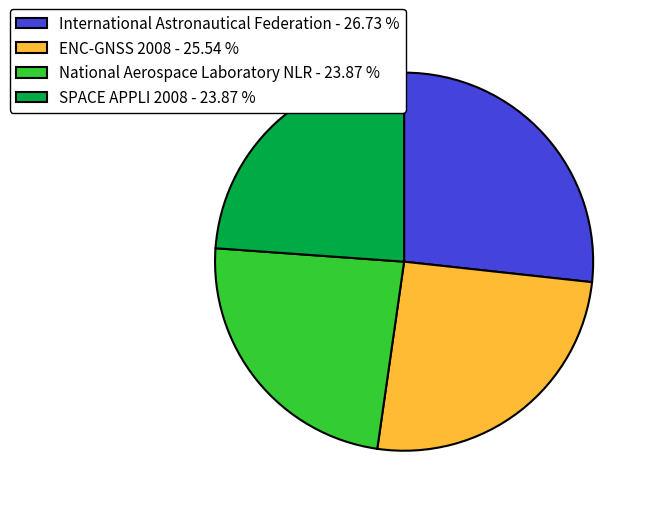

Combined, do International Astronautical Federation - 26.73 % and ENC-GNSS 2008 - 25.54 % account for over 50%?

Yes